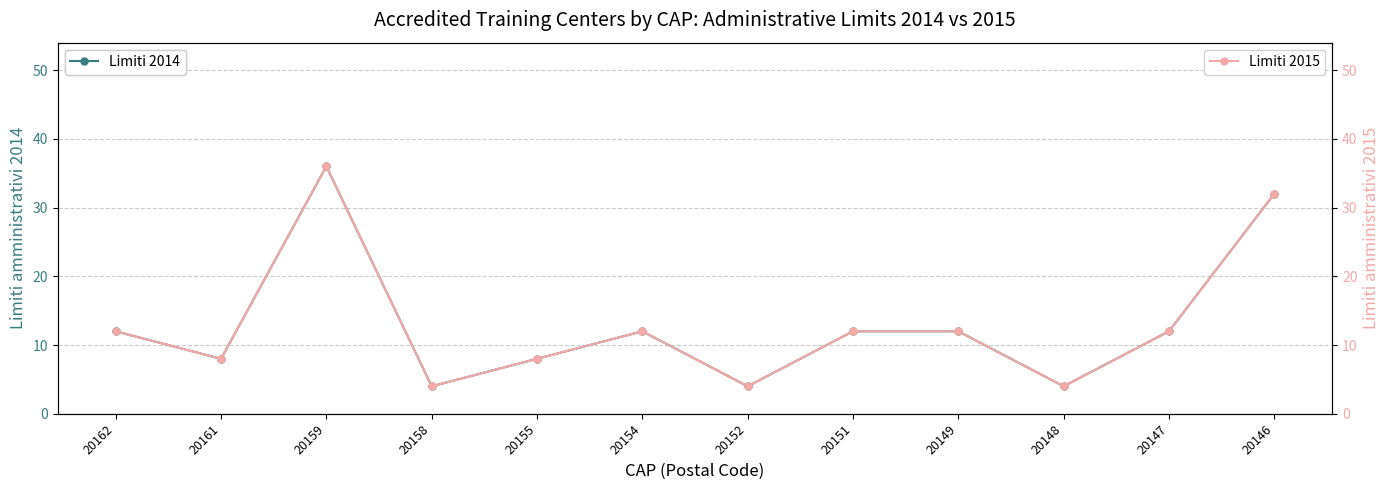

What is the difference between the maximum and second lowest values in the Limiti 2015 series?

32